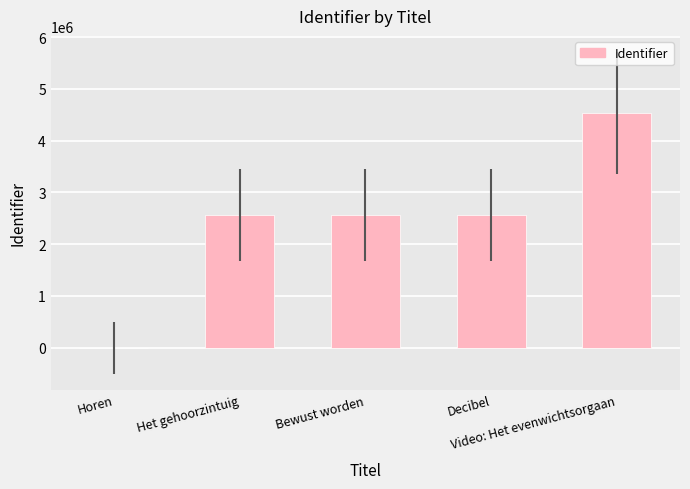

True or false: the data shows 4052864 at Decibel.

False